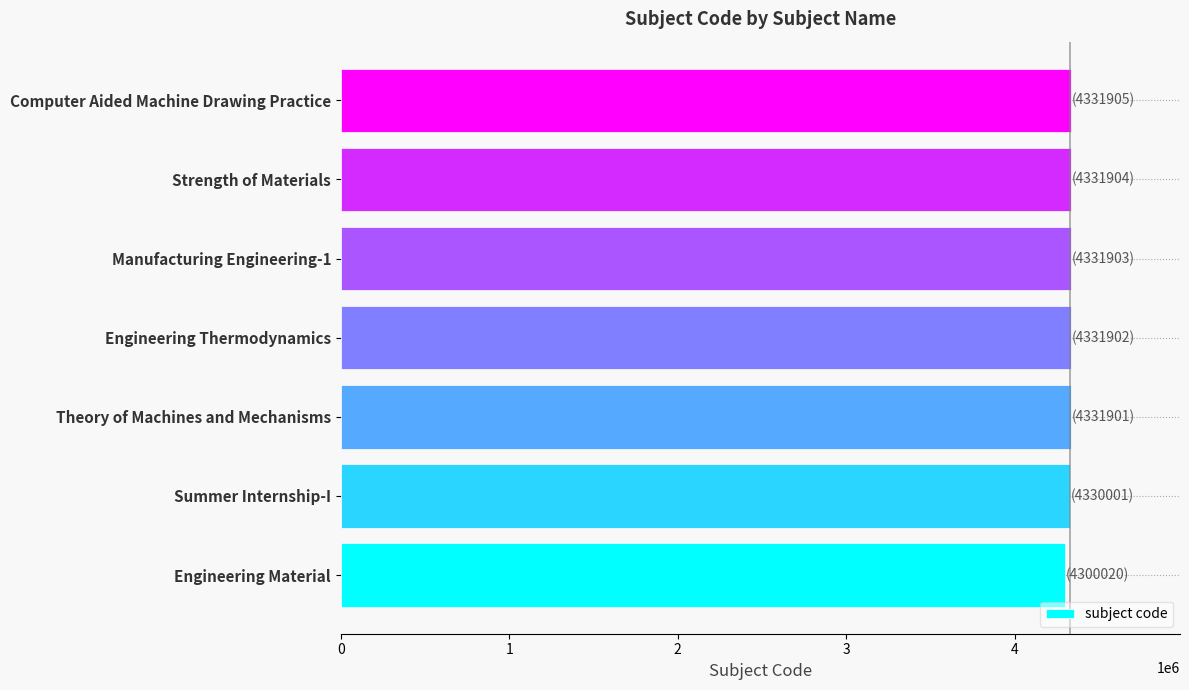

What is the greatest value displayed?

4331905